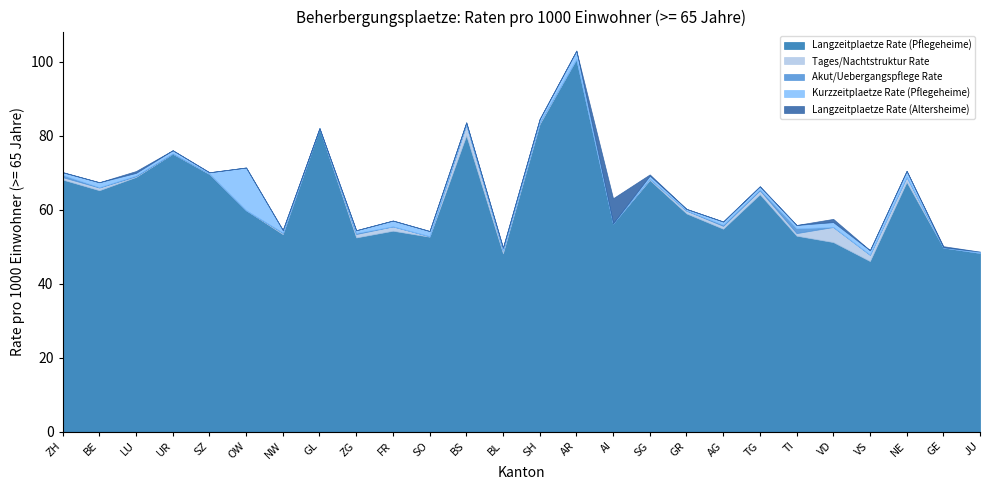

True or false: Akut/Uebergangspflege Rate has a value of -0.8 at VS.

False